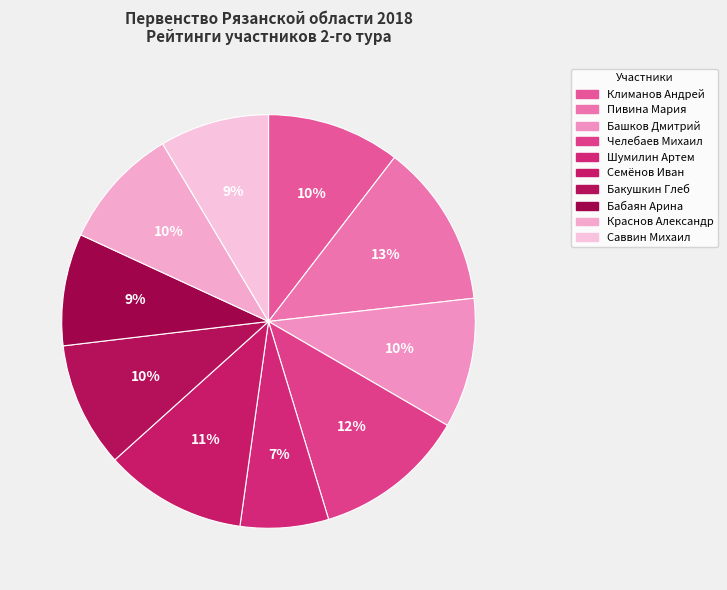

Count the number of slices in the pie.

10